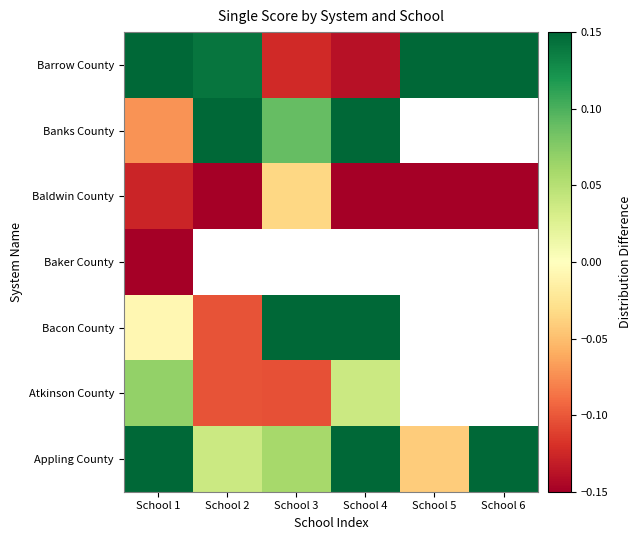

Is the value of Atkinson County at School 4 greater than the value of Bacon County at School 1?

Yes